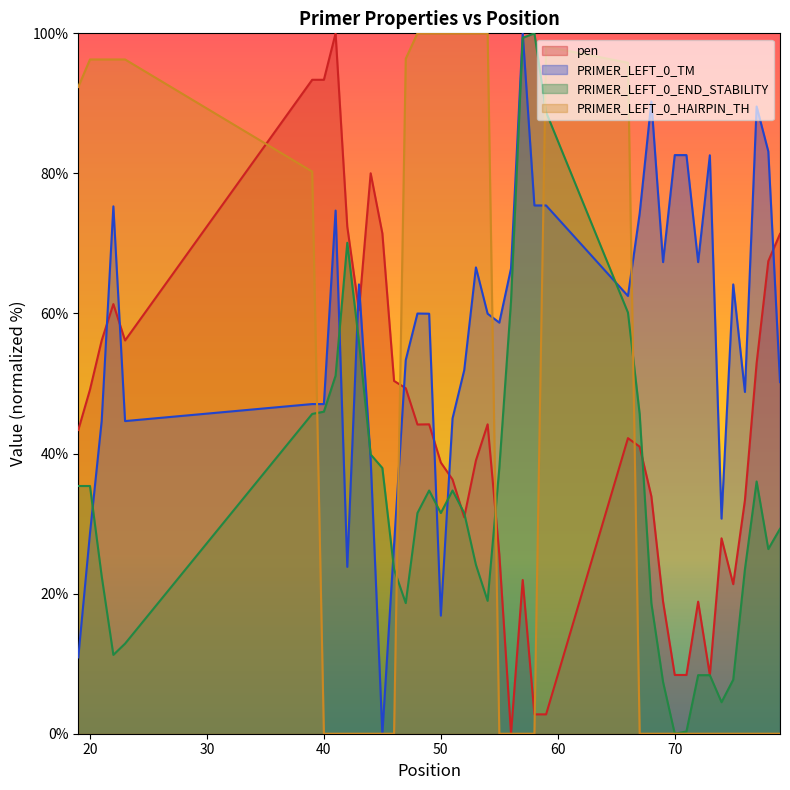

Reading left to right, list all the values displayed in this chart.

pen: 19=43.4	20=49.1	21=56.1	22=61.3	23=56.1	39=93.4	40=93.4	41=100.0	42=72.4	43=60.5	44=80.0	45=71.4	46=50.4	47=49.3	48=44.1	49=44.2	50=38.7	51=36.3	52=30.9	53=39.0	54=44.2	55=25.6	56=0.0	57=21.9	58=2.8	59=2.8	66=42.2	67=41.0	68=33.9	69=18.9	70=8.4	71=8.4	72=18.9	73=8.4	74=27.9	75=21.3	76=33.3	77=52.9	78=67.5	79=71.4
PRIMER_LEFT_0_TM: 19=10.9	20=28.6	21=44.6	22=75.3	23=44.6	39=47.1	40=47.1	41=74.7	42=23.8	43=64.2	44=39.1	45=0.0	46=27.0	47=53.4	48=60.0	49=60.0	50=16.9	51=45.0	52=51.9	53=66.6	54=60.0	55=58.7	56=66.4	57=100.0	58=75.4	59=75.4	66=62.5	67=74.3	68=90.3	69=67.3	70=82.6	71=82.6	72=67.3	73=82.6	74=30.7	75=64.2	76=48.8	77=89.6	78=83.1	79=50.2
PRIMER_LEFT_0_END_STABILITY: 19=35.4	20=35.4	21=22.5	22=11.3	23=12.9	39=45.7	40=46.0	41=51.1	42=70.1	43=55.9	44=39.9	45=37.9	46=23.5	47=18.6	48=31.5	49=34.7	50=31.5	51=34.7	52=31.5	53=24.1	54=19.0	55=37.9	56=61.7	57=99.4	58=100.0	59=88.7	66=60.1	67=45.7	68=18.6	69=7.4	70=0.0	71=0.3	72=8.4	73=8.4	74=4.5	75=7.7	76=23.5	77=36.0	78=26.4	79=29.3
PRIMER_LEFT_0_HAIRPIN_TH: 19=92.3	20=96.3	21=96.3	22=96.3	23=96.3	39=80.3	40=0.0	41=0.0	42=0.0	43=0.0	44=0.0	45=0.0	46=0.0	47=96.4	48=100.0	49=100.0	50=100.0	51=100.0	52=100.0	53=100.0	54=100.0	55=0.0	56=0.0	57=0.0	58=0.0	59=98.1	66=95.8	67=0.0	68=0.0	69=0.0	70=0.0	71=0.0	72=0.0	73=0.0	74=0.0	75=0.0	76=0.0	77=0.0	78=0.0	79=0.0